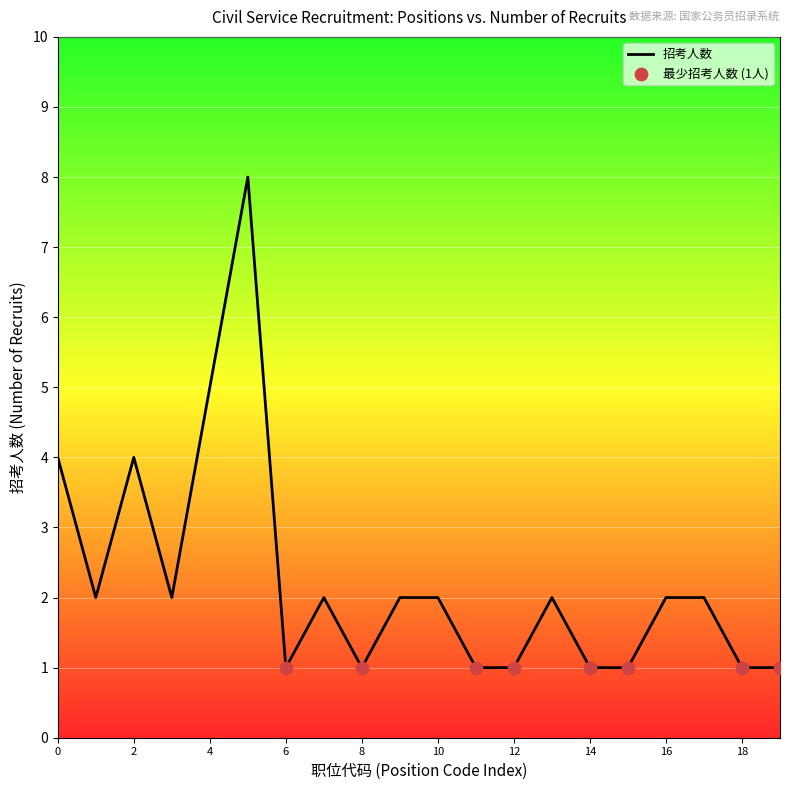

What is the difference between the maximum and minimum values?

7